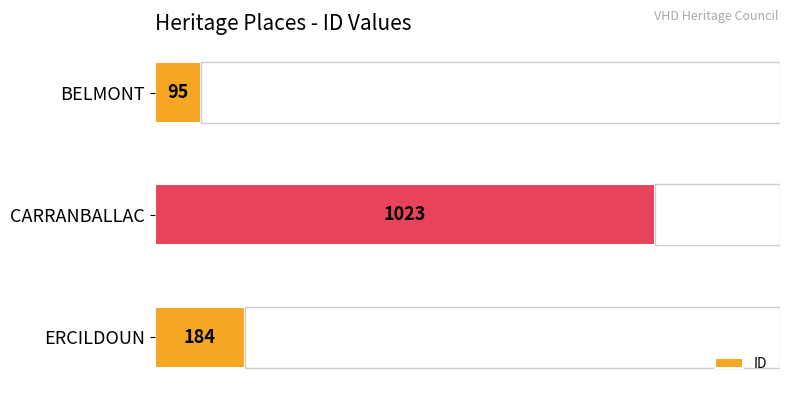

List the labels in order of ID value, largest first.

CARRANBALLAC, ERCILDOUN, BELMONT